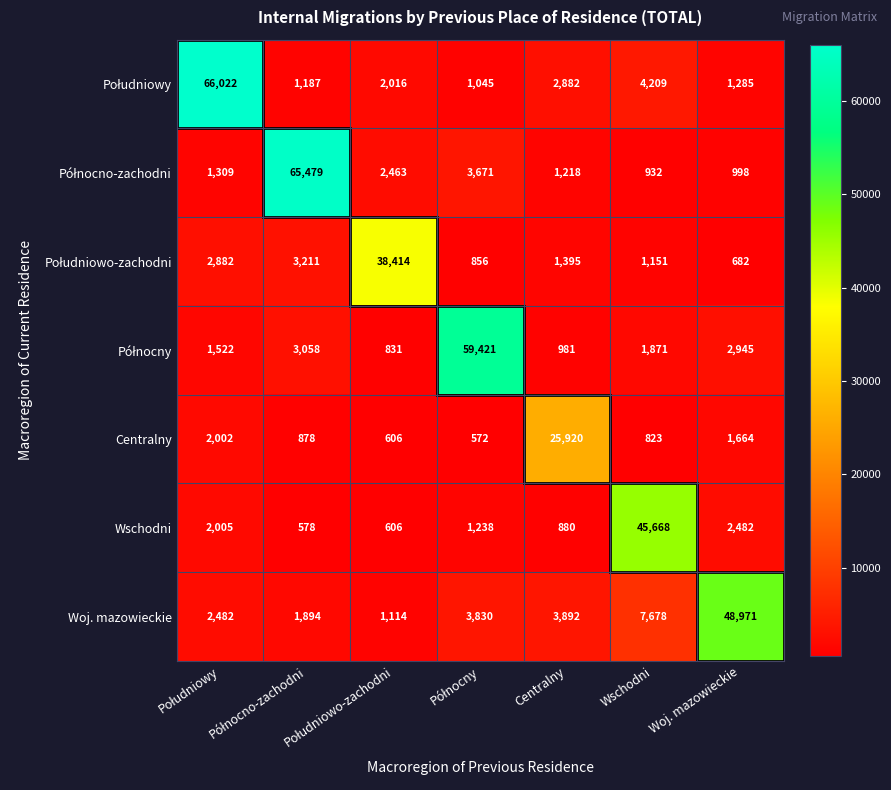

What is the difference between the highest and lowest values at Centralny?

25040